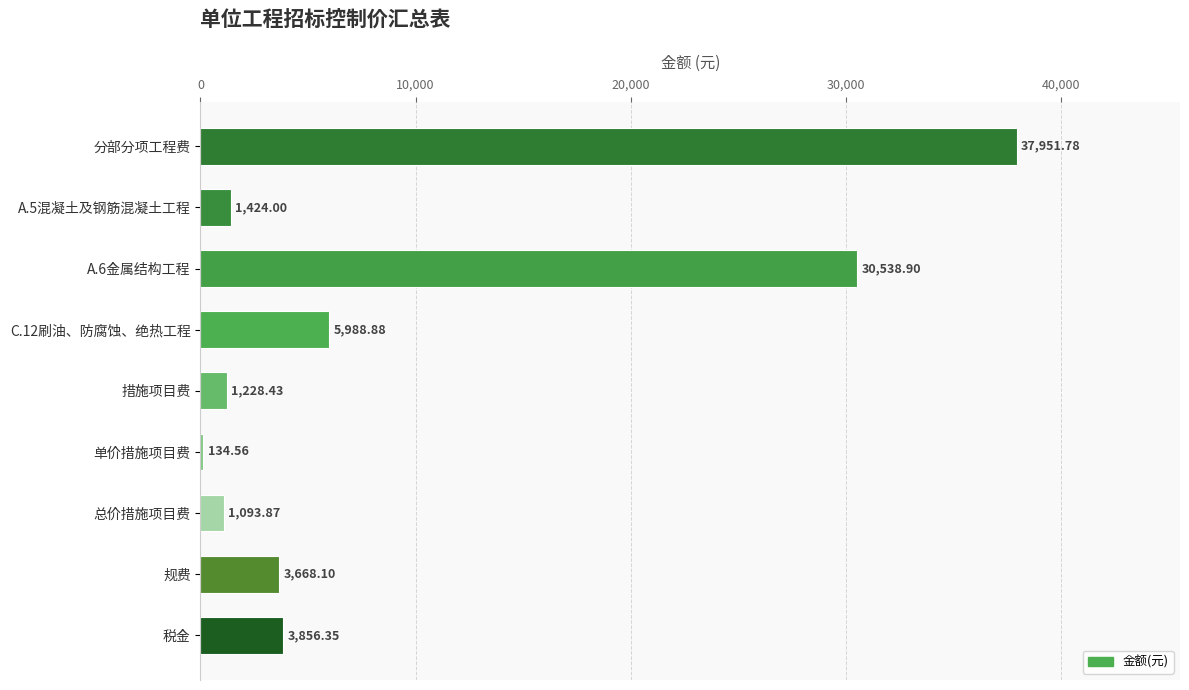

What is the sum of all values?

85884.9